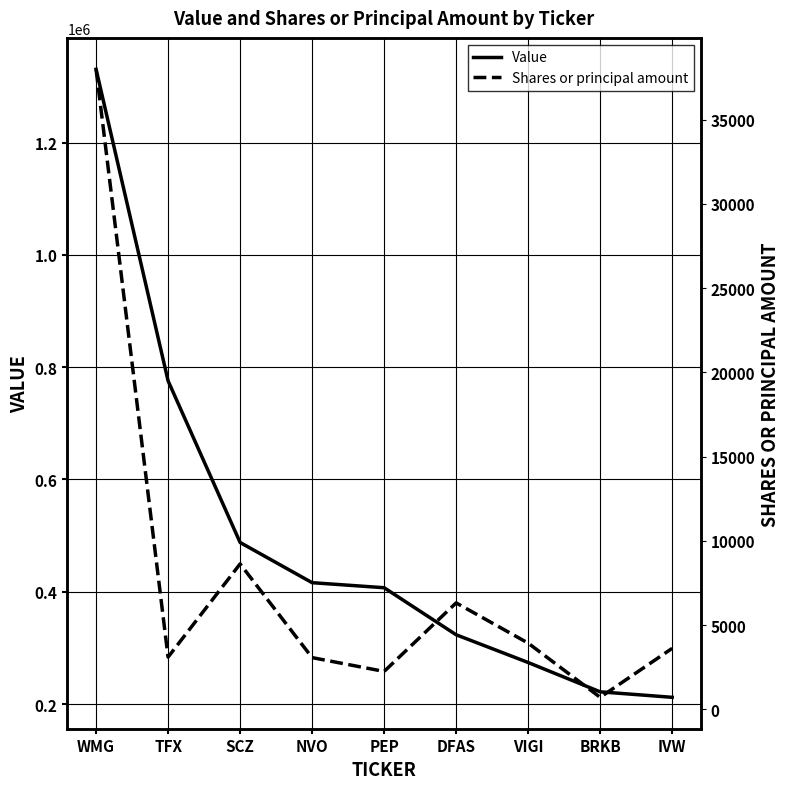

What is the label of the 5th point from the left?

PEP